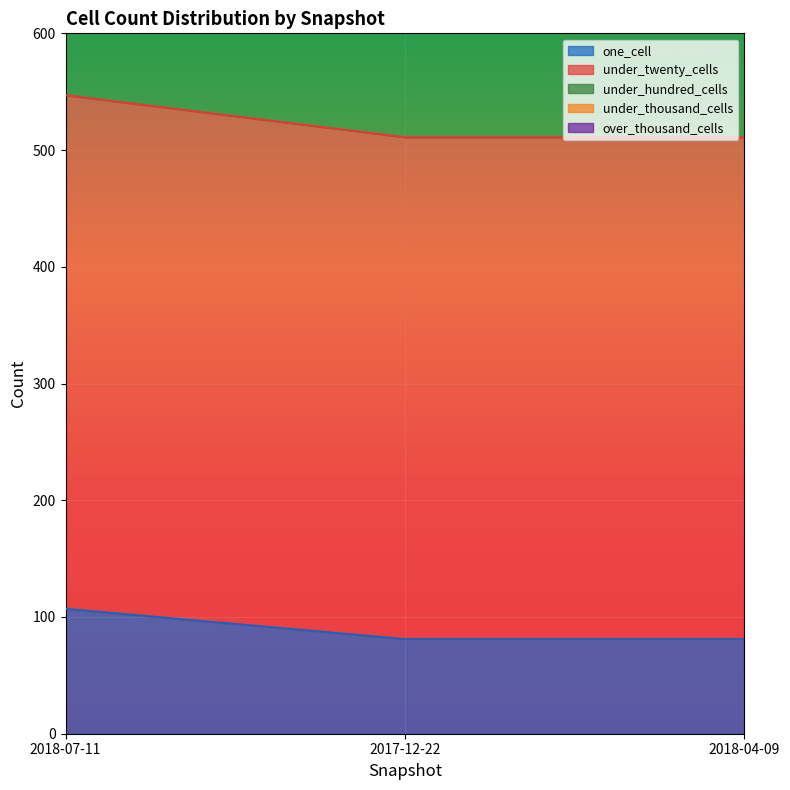

Which series has the largest total across all categories?

under_twenty_cells